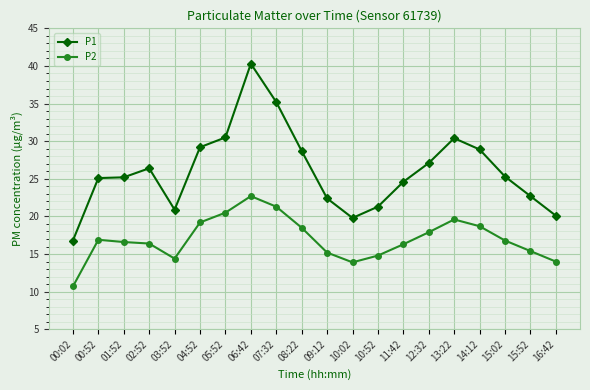

Between 11:42 and 15:52, which series saw the biggest shift?

P1